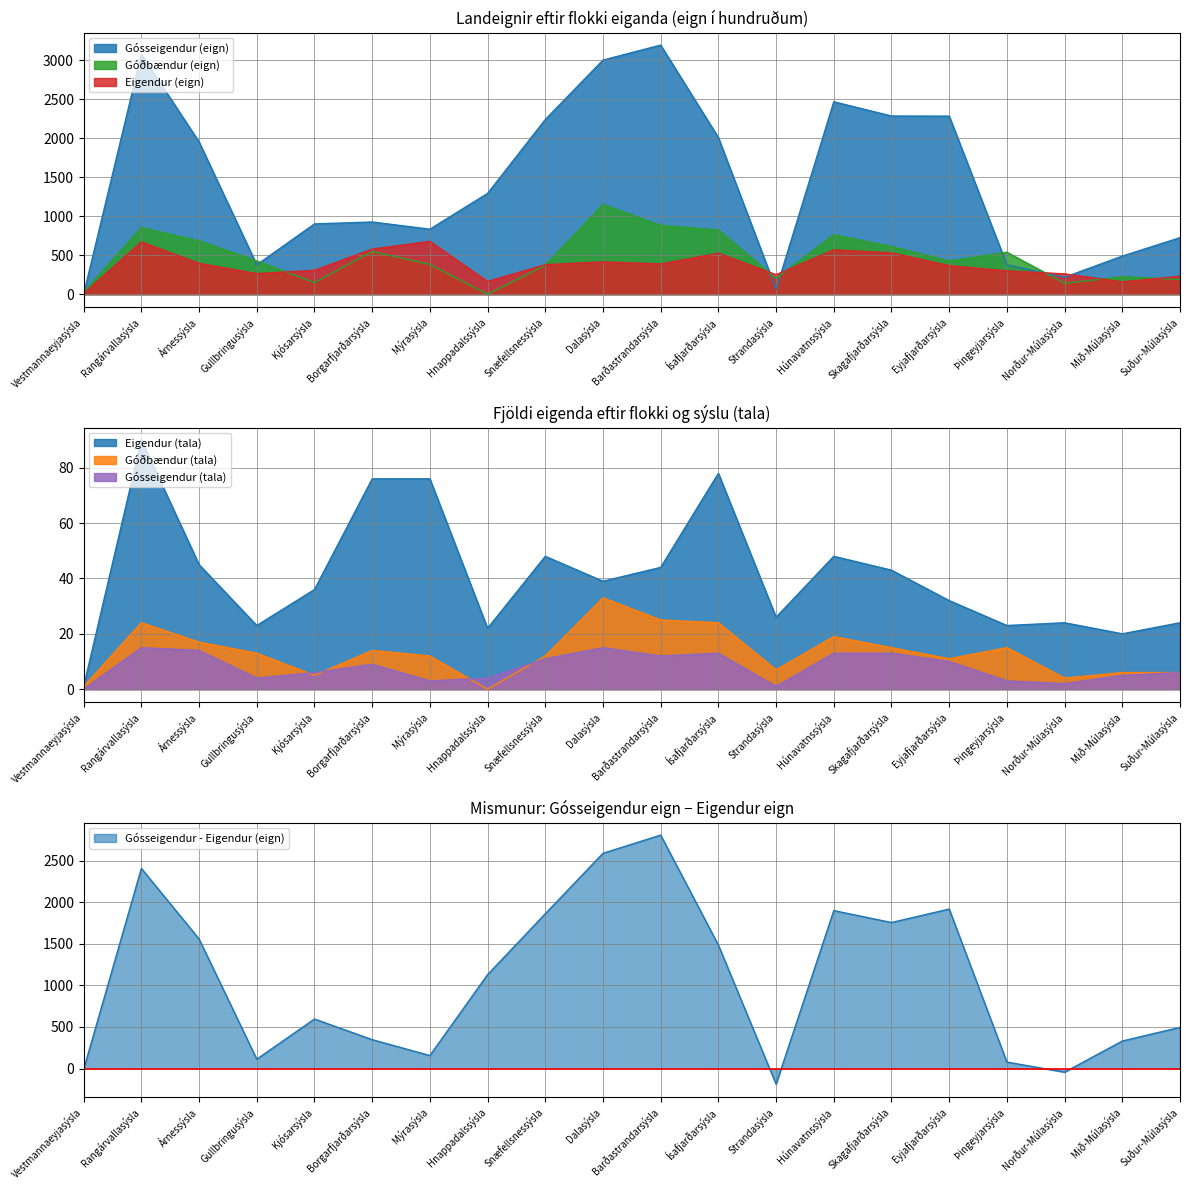

List the labels in order of Gósseigendur (tala) value, smallest first.

Vestmannaeyjasýsla, Strandasýsla, Norður-Múlasýsla, Mýrasýsla, Þingeyjarsýsla, Gullbringusýsla, Hnappadalssýsla, Mið-Múlasýsla, Kjósarsýsla, Suður-Múlasýsla, Borgarfjarðarsýsla, Eyjafjarðarsýsla, Snæfellsnessýsla, Barðastrandarsýsla, Ísafjarðarsýsla, Húnavatnssýsla, Skagafjarðarsýsla, Árnessýsla, Rangárvallasýsla, Dalasýsla